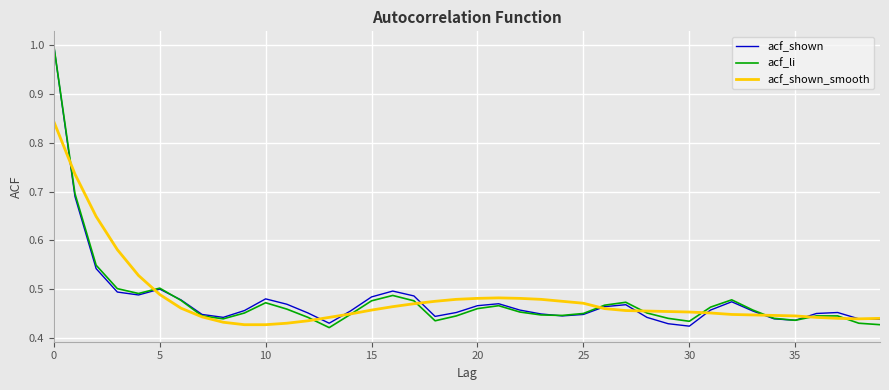

What is the maximum value shown in the chart?

1.0